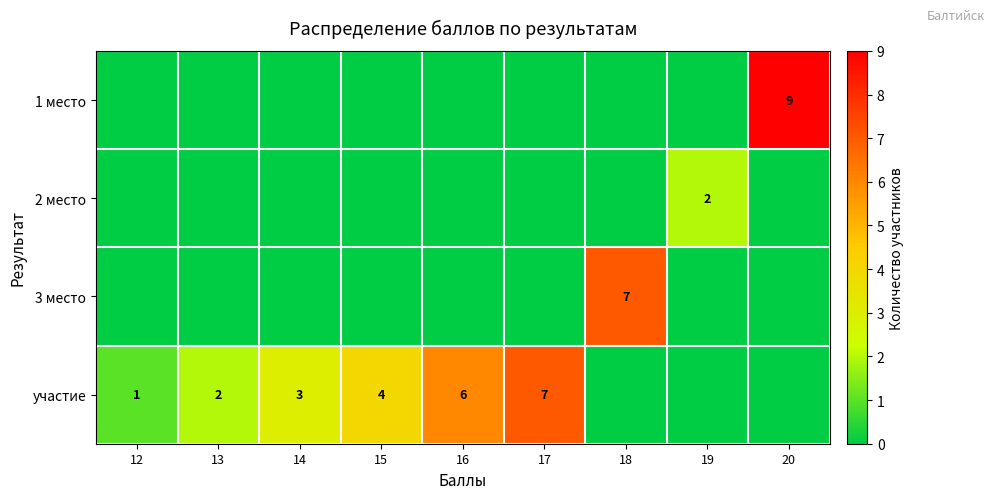

What is the spread (max minus min) of values at 18?

7